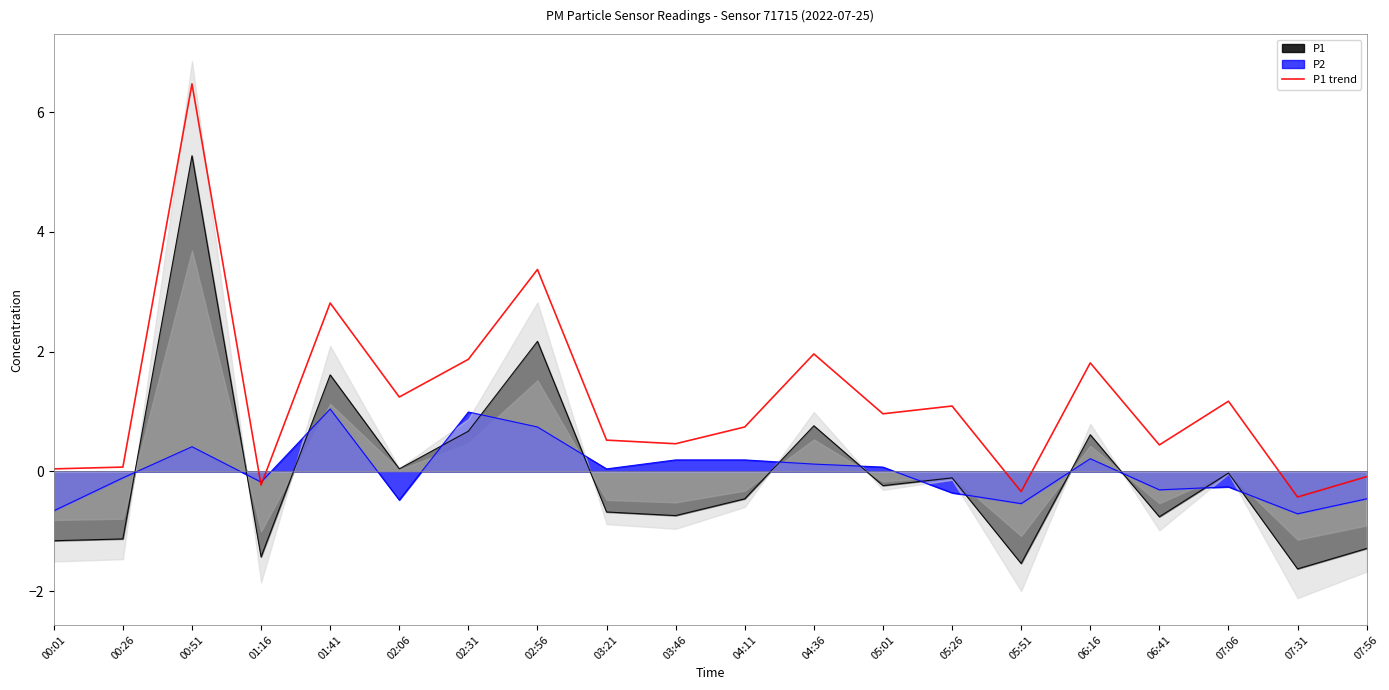

Where is the data nearest to the value 3?

01:41